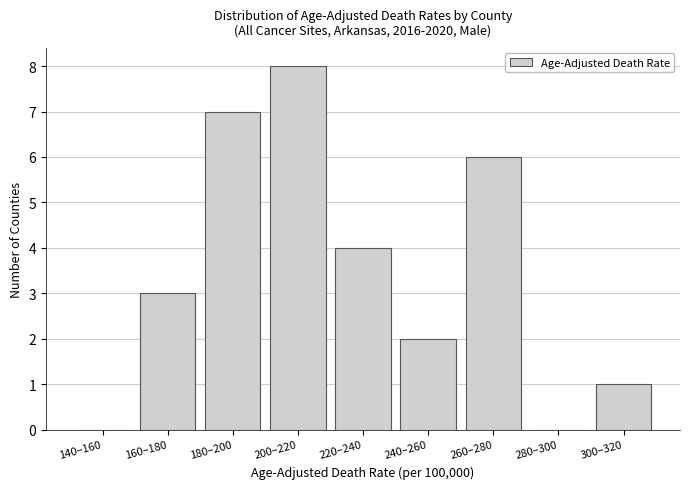

Reading right to left, extract all data points from this chart.

300–320=1	280–300=0	260–280=6	240–260=2	220–240=4	200–220=8	180–200=7	160–180=3	140–160=0